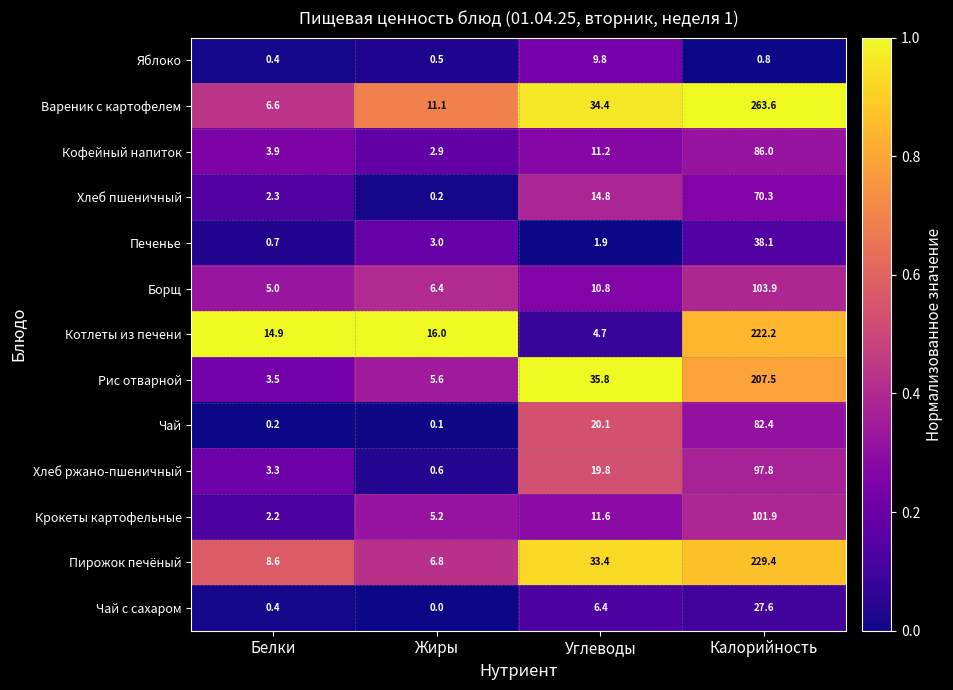

What is the difference between the highest and lowest values at Белки?

14.7